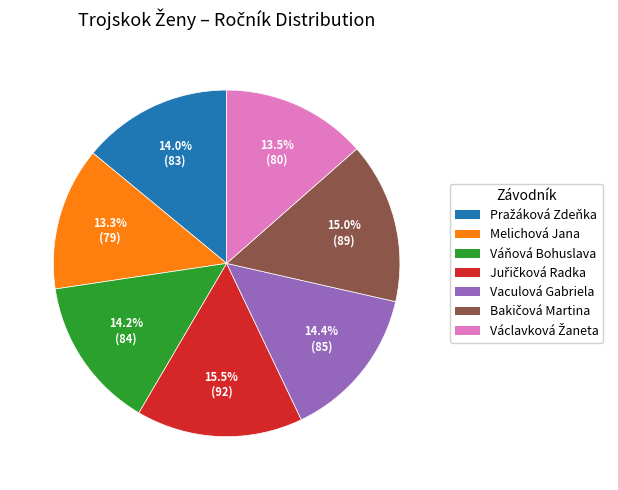

What portion of the pie excludes Váňová Bohuslava?

85.8%